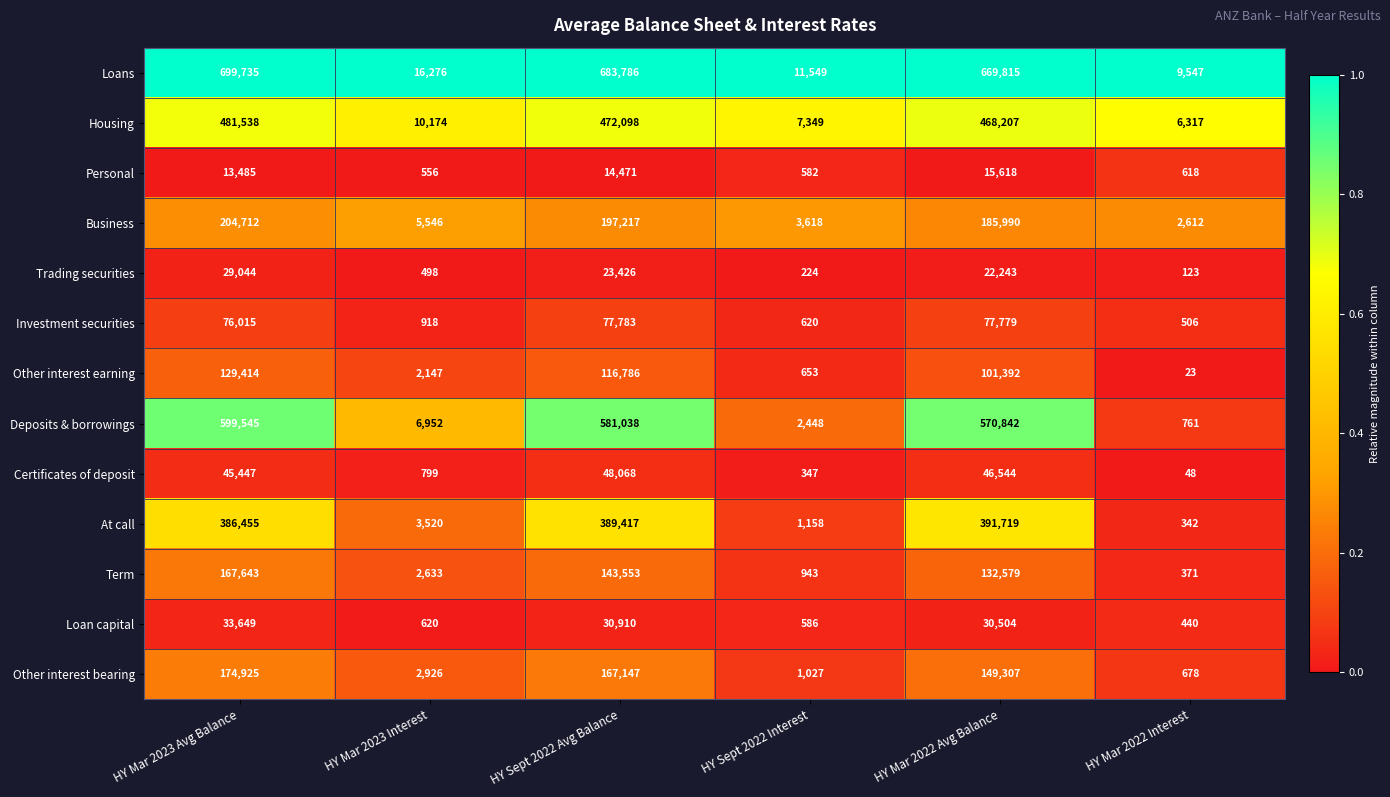

What is the total value across all series at HY Sept 2022 Interest?

31104